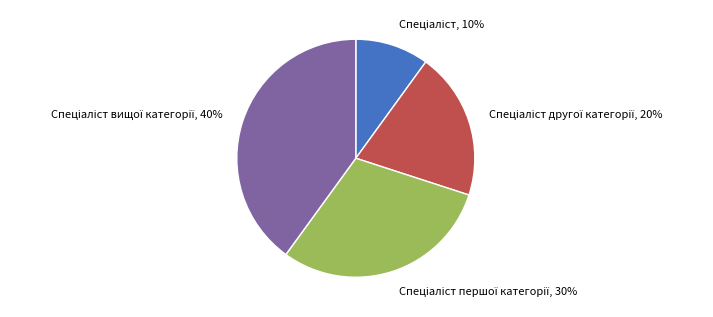

To the nearest percent, what is the average slice percentage?

25%